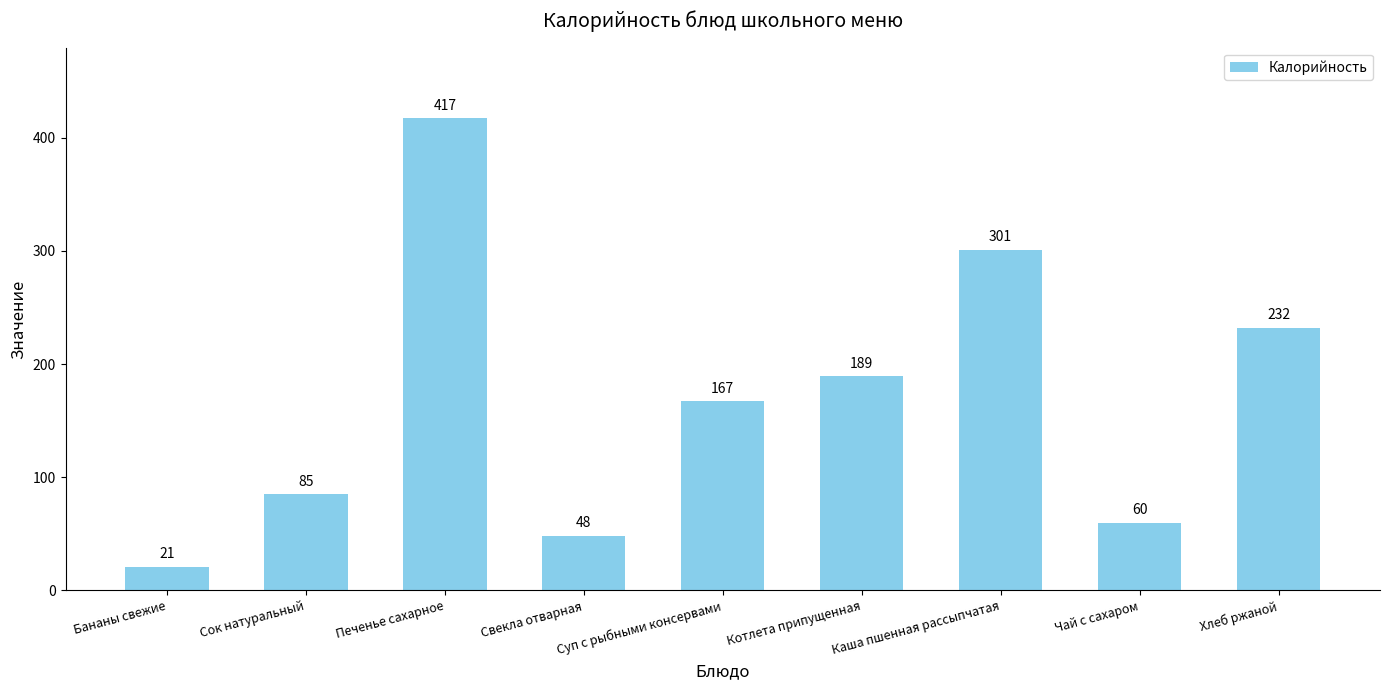

What is the change in value from Печенье сахарное to Свекла отварная?

-369